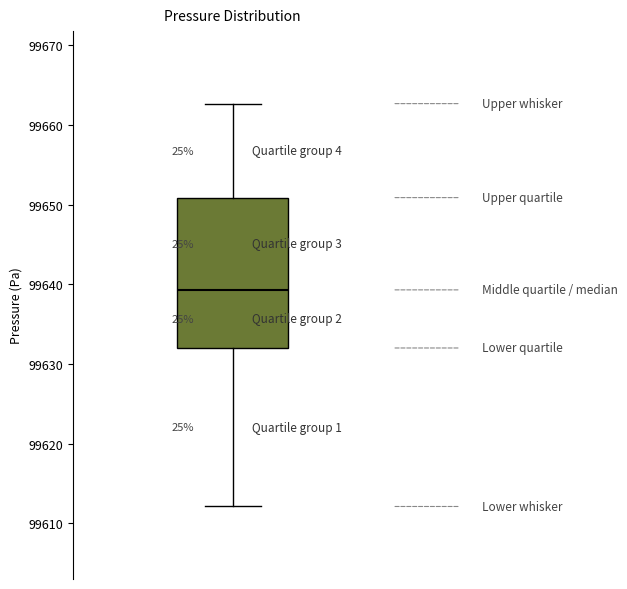

Read this box plot against the y-axis: the position of the median line, the range covered by the box, and the ends of both whiskers. The values are not printed on the chart, so give them approximately, as read against the axis.

median 99639, box 99632 to 99651, whiskers 99612 to 99663